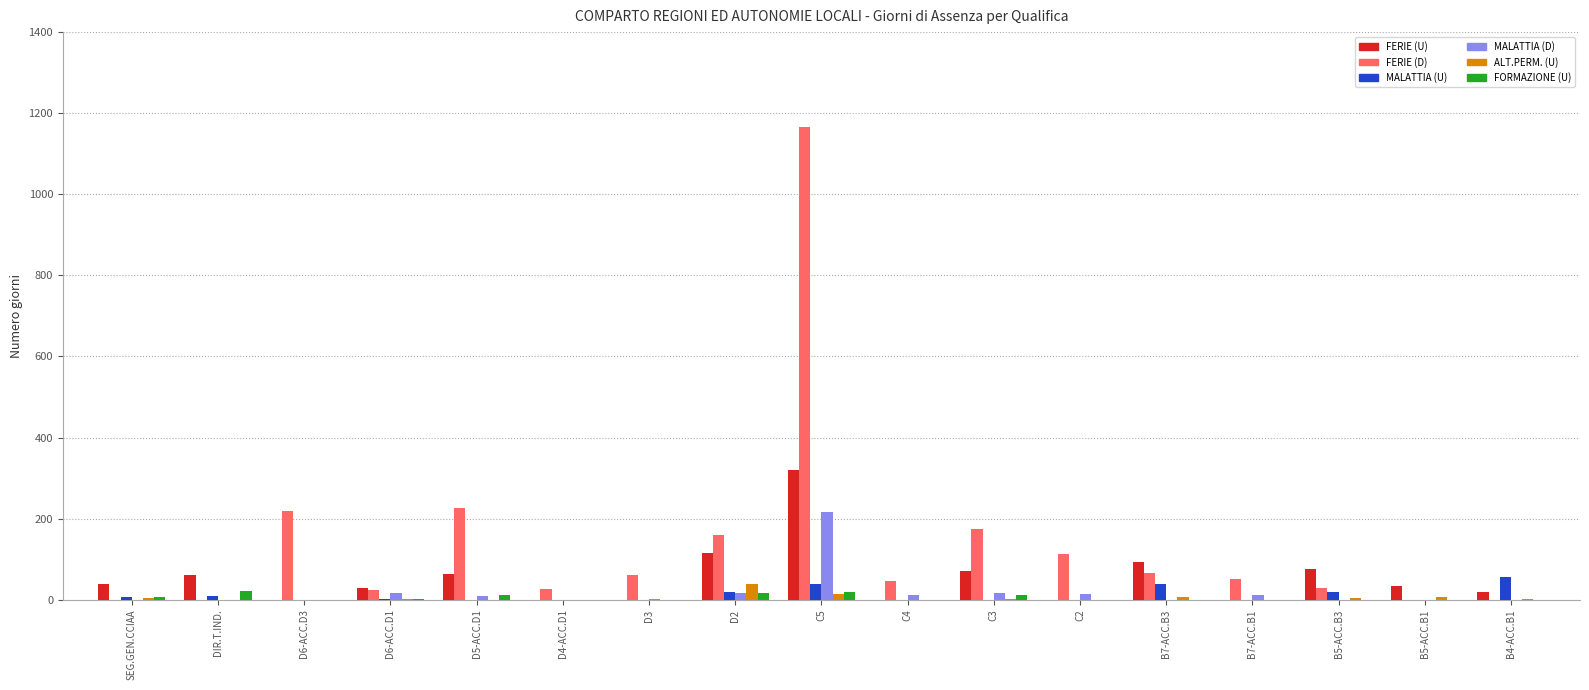

What is the highest value of the FERIE (U) series?

321